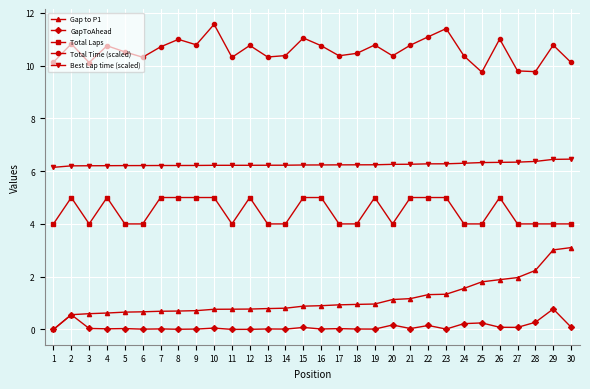

What are all the series names shown in the legend?

Gap to P1, GapToAhead, Total Laps, Total Time (scaled), Best Lap time (scaled)